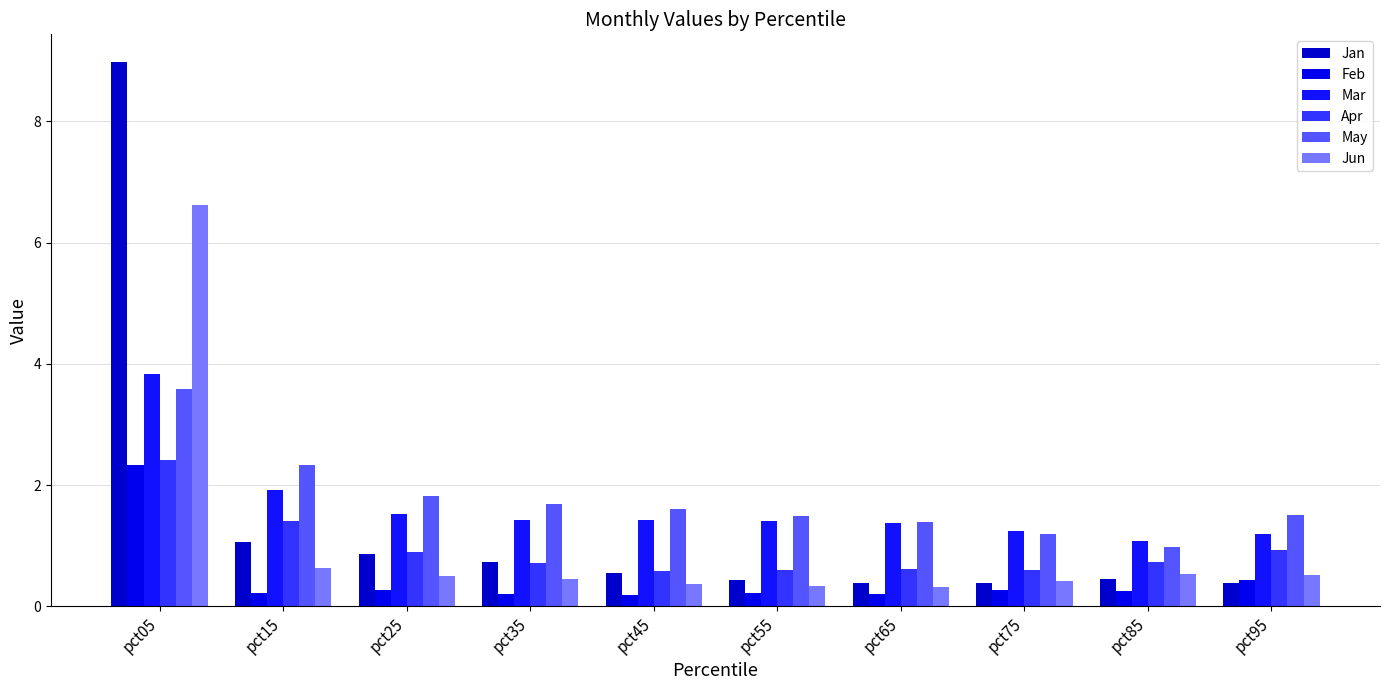

How many data points does each series have?

10